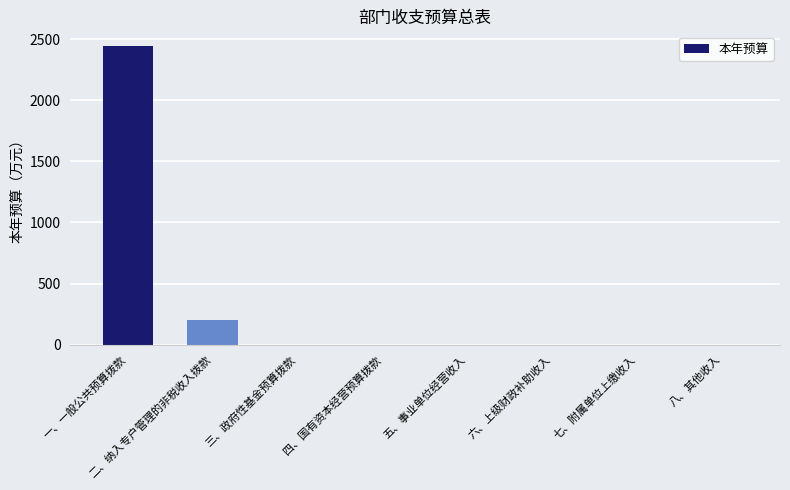

How many categories are shown in the chart?

8